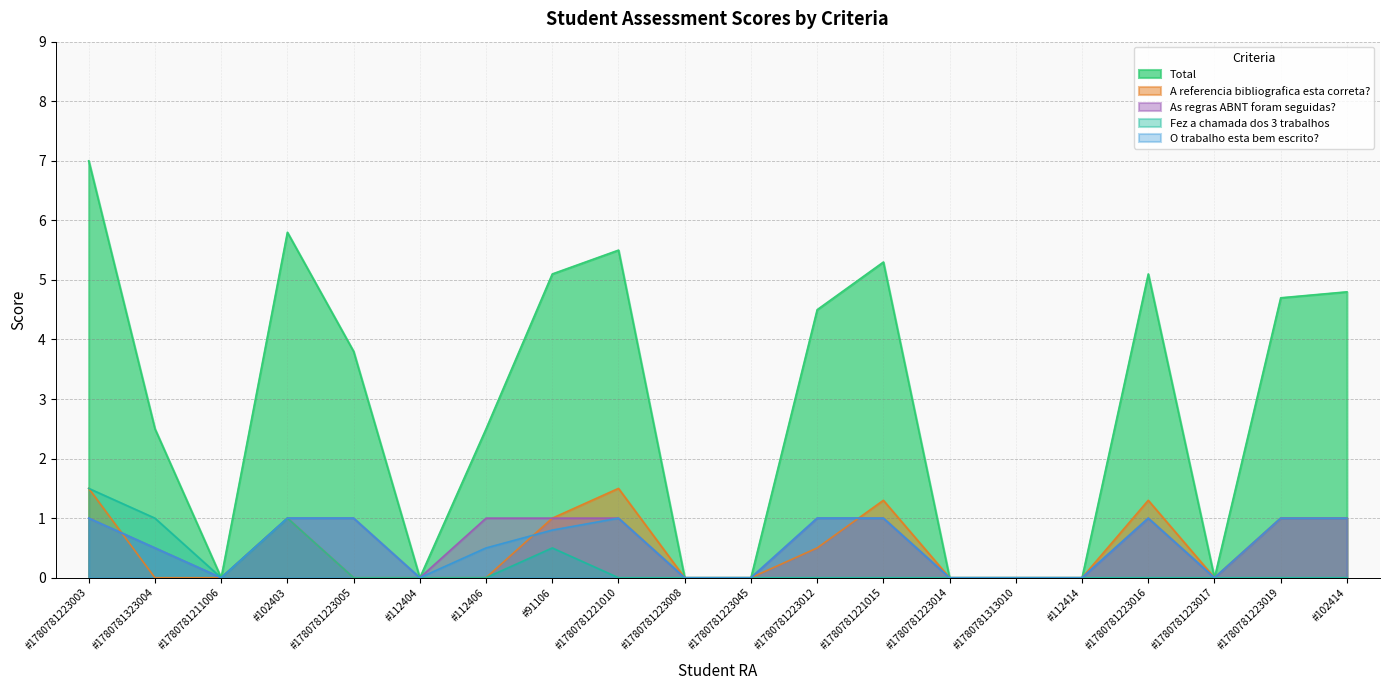

What are all the series names shown in the legend?

Total, A referencia bibliografica esta correta?, As regras ABNT foram seguidas?, Fez a chamada dos 3 trabalhos, O trabalho esta bem escrito?